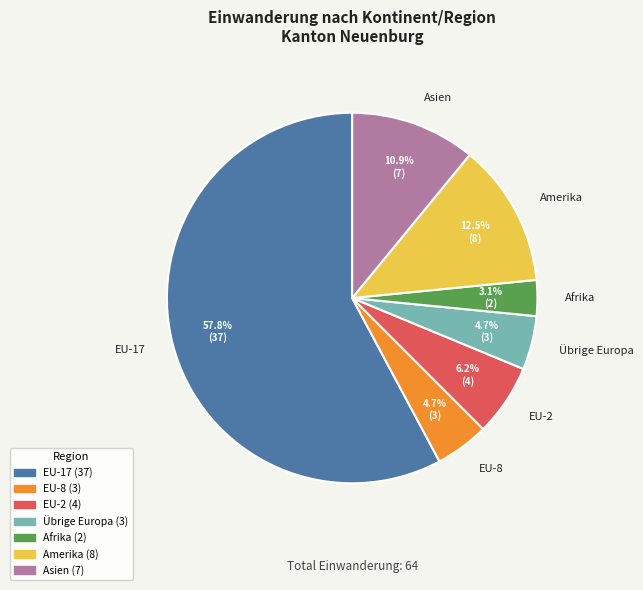

Which category accounts for the majority?

EU-17